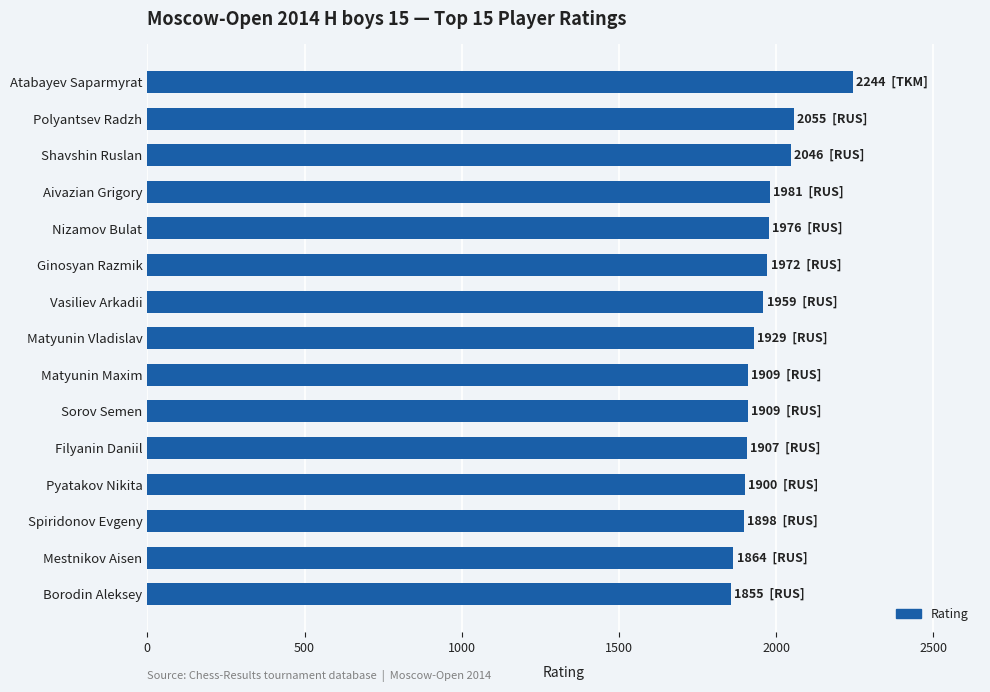

What is the average value?

1960